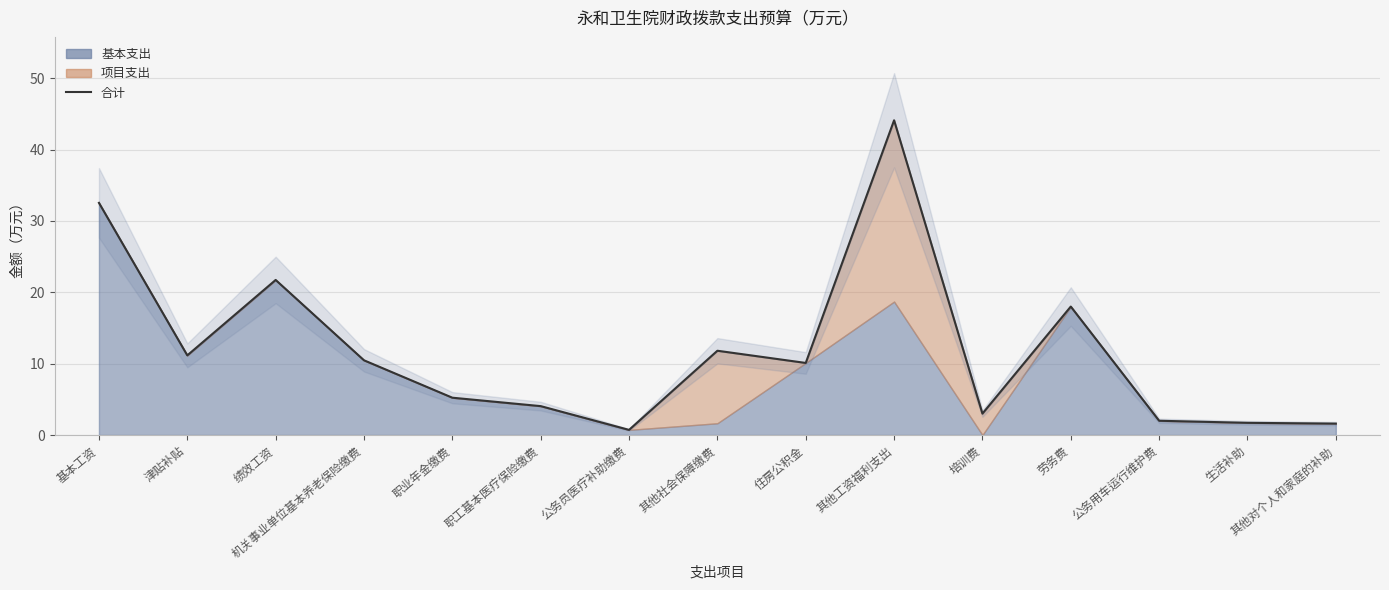

How many points are higher than both their immediate neighbors (excluding endpoints)?

4